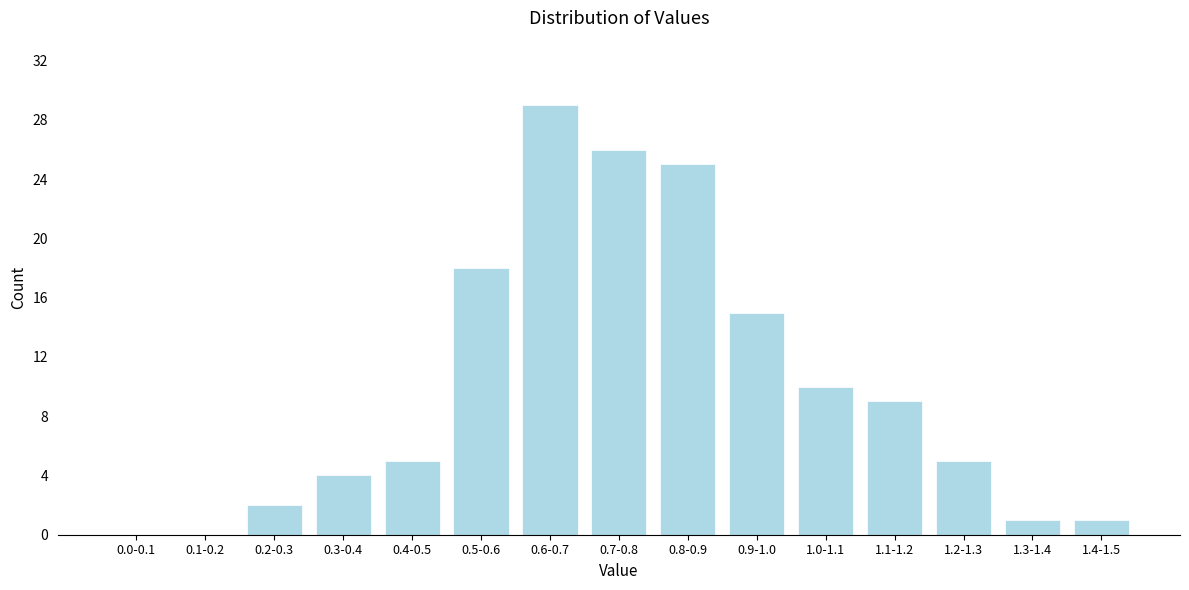

Reading left to right, list all the values displayed in this chart.

0.0-0.1=0	0.1-0.2=0	0.2-0.3=2	0.3-0.4=4	0.4-0.5=5	0.5-0.6=18	0.6-0.7=29	0.7-0.8=26	0.8-0.9=25	0.9-1.0=15	1.0-1.1=10	1.1-1.2=9	1.2-1.3=5	1.3-1.4=1	1.4-1.5=1